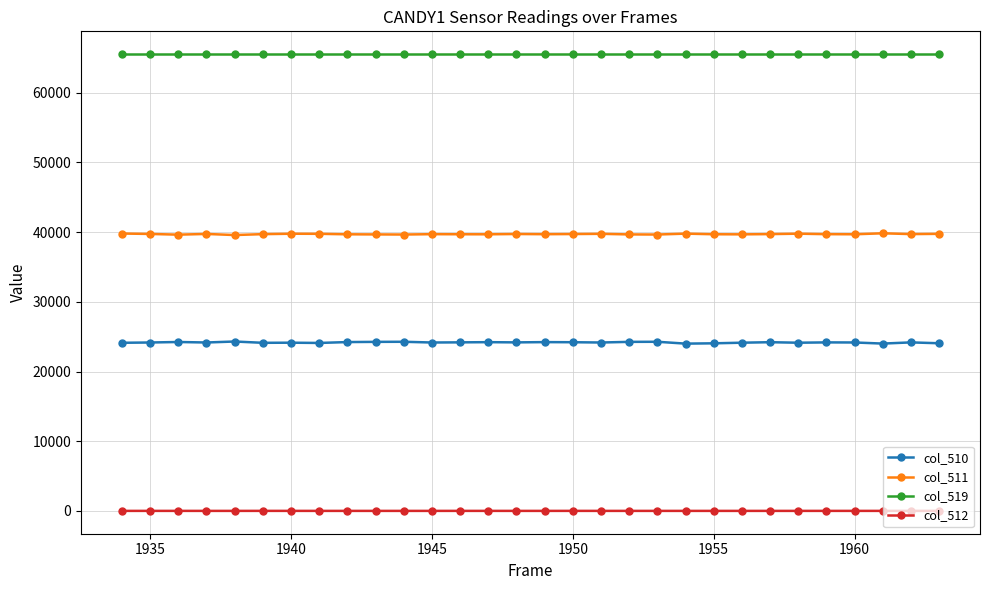

Does the chart have visible grid lines?

Yes